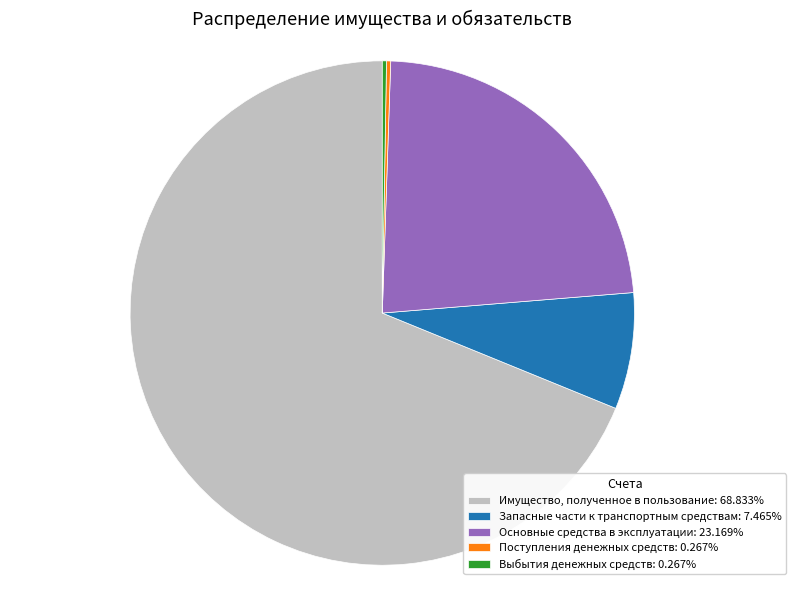

Is Имущество, полученное в пользование: 68.833% the majority of the pie?

Yes